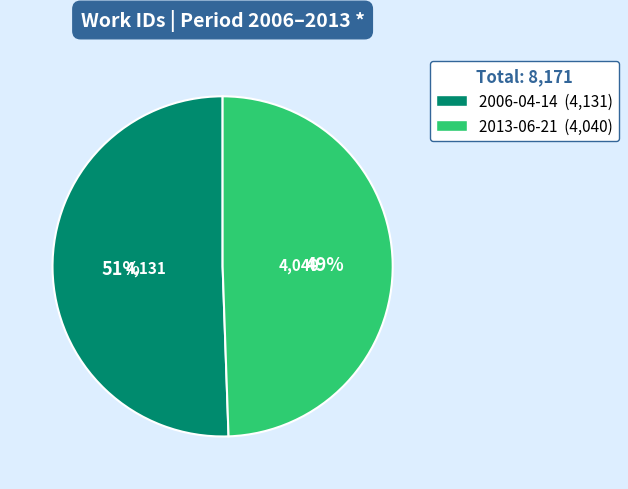

Does 2013-06-21 account for over 50% of the chart?

No